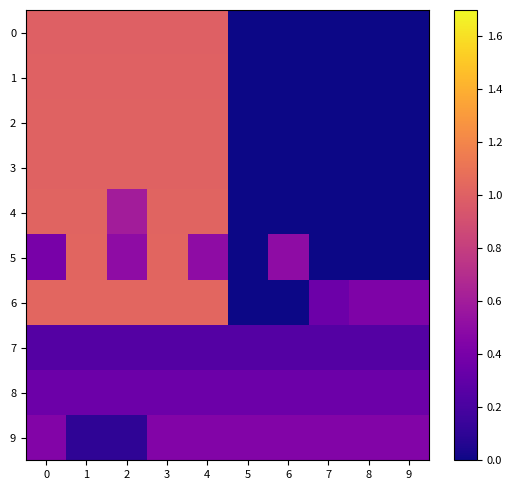

Reading left to right, extract all data points from this chart.

0: 0=1.0	1=1.0	2=1.0	3=1.0	4=1.0	5=0.0	6=0.0	7=0.0	8=0.0	9=0.0
1: 0=1.0	1=1.0	2=1.0	3=1.0	4=1.0	5=0.0	6=0.0	7=0.0	8=0.0	9=0.0
2: 0=1.0	1=1.0	2=1.0	3=1.0	4=1.0	5=0.0	6=0.0	7=0.0	8=0.0	9=0.0
3: 0=1.0	1=1.0	2=1.0	3=1.0	4=1.0	5=0.0	6=0.0	7=0.0	8=0.0	9=0.0
4: 0=1.0	1=1.0	2=0.6	3=1.0	4=1.0	5=0.0	6=0.0	7=0.0	8=0.0	9=0.0
5: 0=0.4	1=1.0	2=0.5	3=1.0	4=0.5	5=0.0	6=0.5	7=0.0	8=0.0	9=0.0
6: 0=1.0	1=1.0	2=1.0	3=1.0	4=1.0	5=0.0	6=0.0	7=0.3	8=0.4	9=0.4
7: 0=0.2	1=0.2	2=0.2	3=0.2	4=0.2	5=0.2	6=0.2	7=0.2	8=0.2	9=0.2
8: 0=0.3	1=0.3	2=0.3	3=0.3	4=0.3	5=0.3	6=0.3	7=0.3	8=0.3	9=0.3
9: 0=0.5	1=0.1	2=0.1	3=0.5	4=0.5	5=0.5	6=0.5	7=0.5	8=0.5	9=0.5